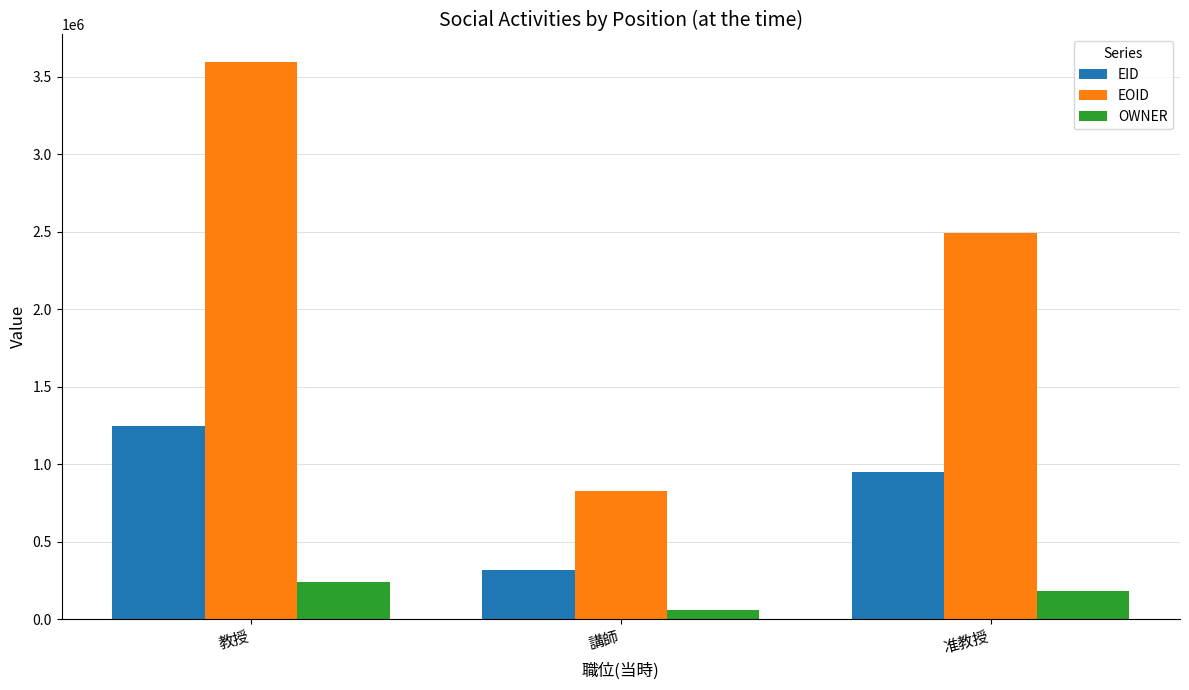

What is the difference between the EID values at 教授 and 講師?

929364